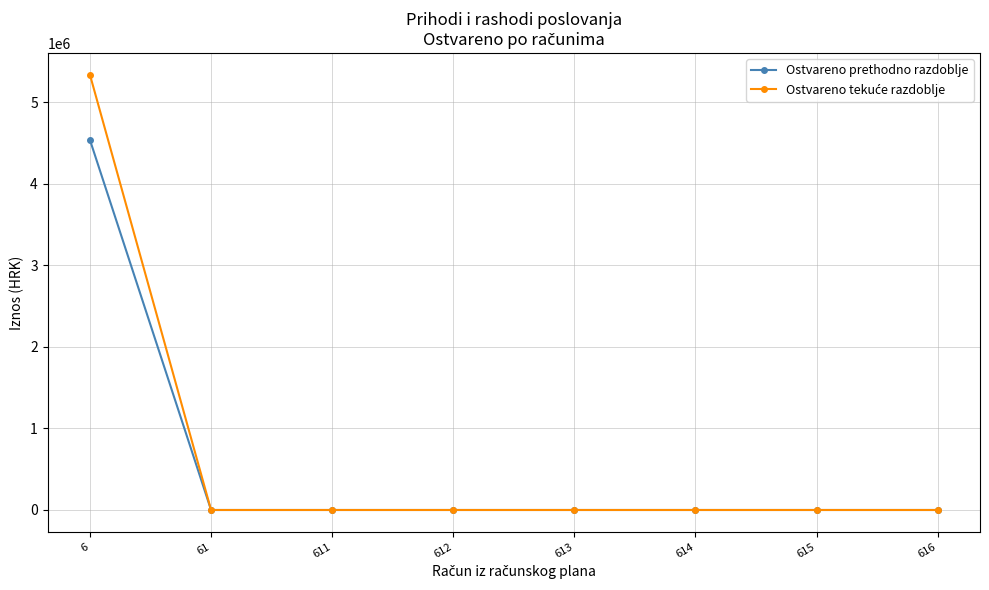

What is the greatest value displayed?

5335638.3